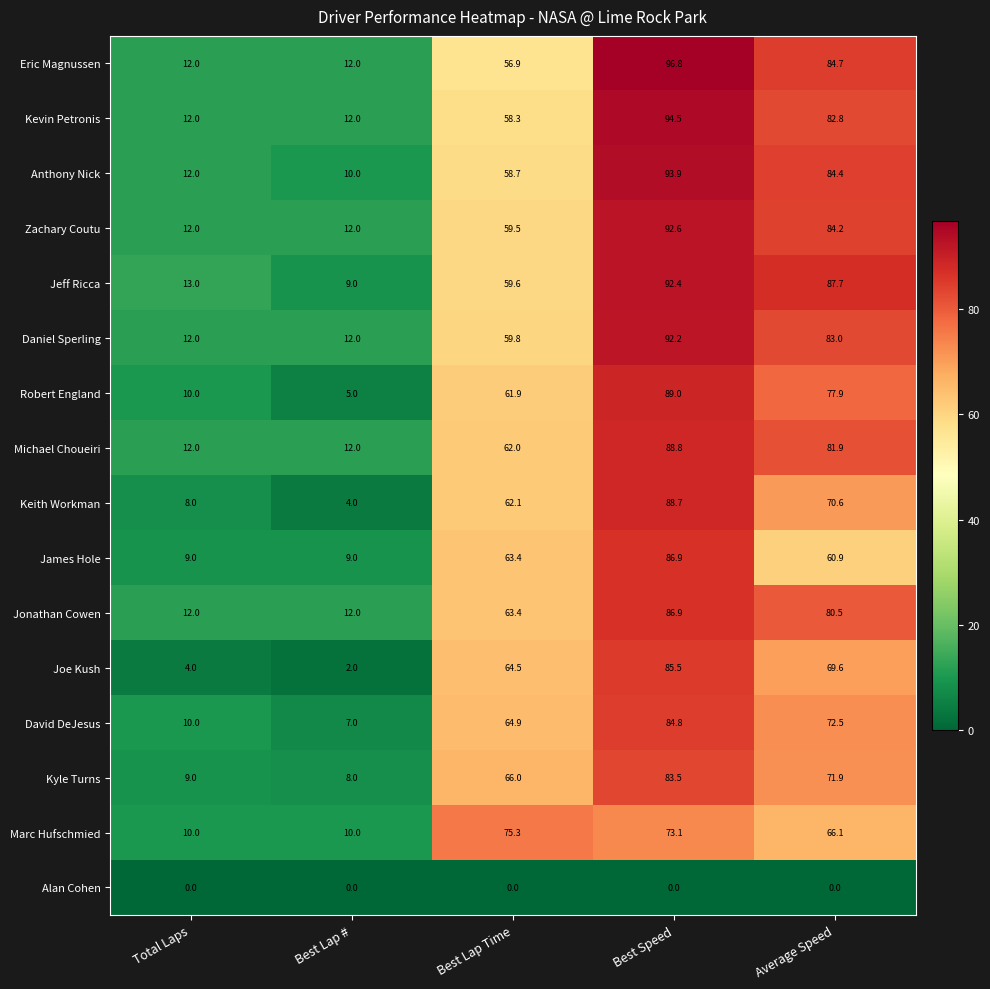

Between Best Lap # and Best Speed, which series saw the biggest shift?

Eric Magnussen